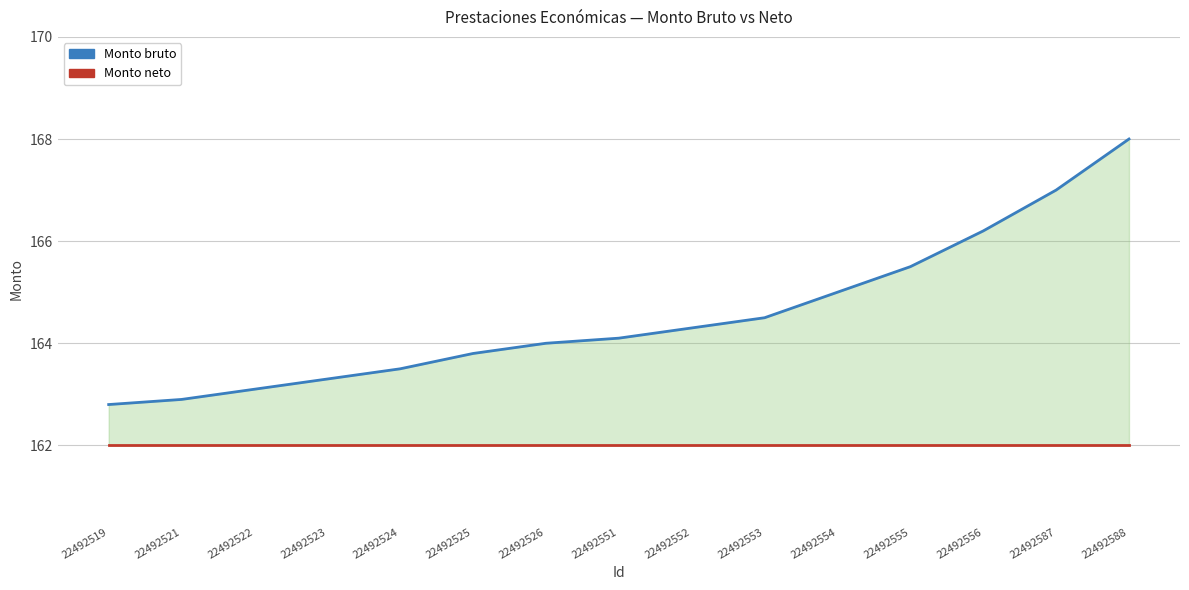

Which category has the highest value across all series?

22492588